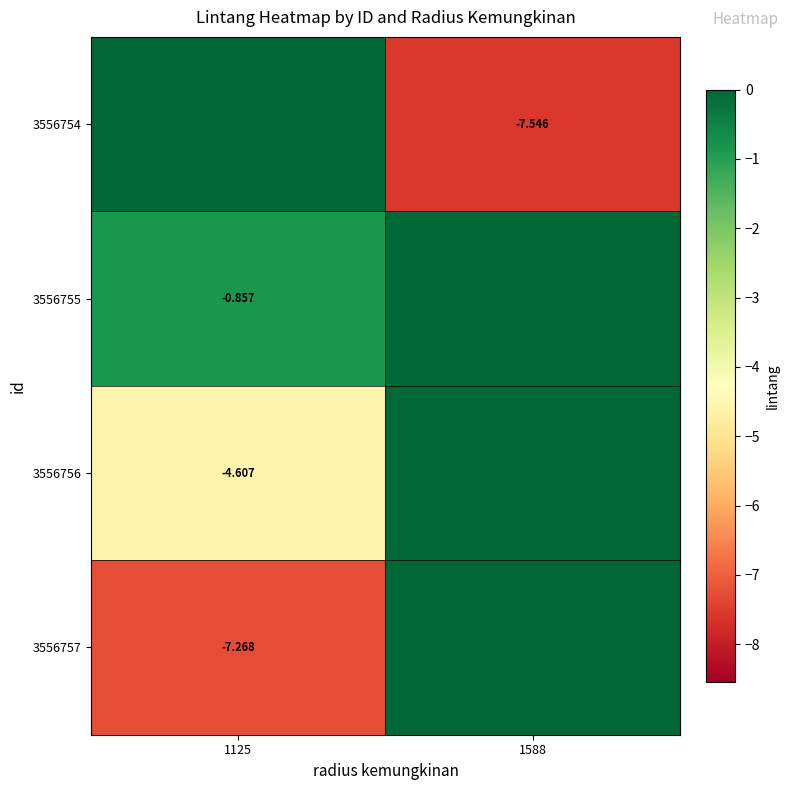

List the labels in order of row_0 value, smallest first.

1588, 1125